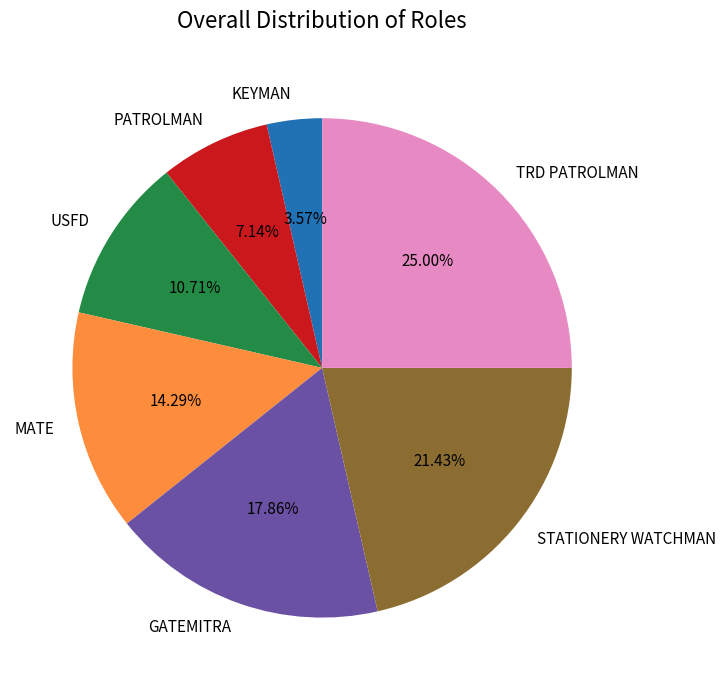

To the nearest percent, what is the average slice percentage?

14%